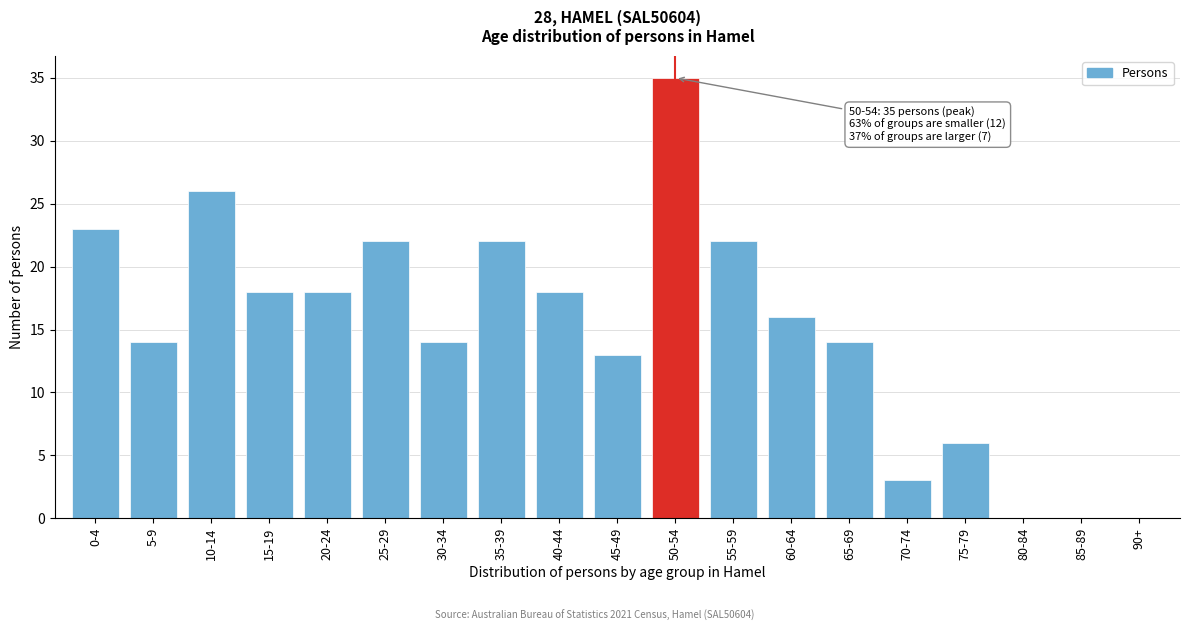

Reading right to left, what are all the values shown in this chart?

90+=0	85-89=0	80-84=0	75-79=6	70-74=3	65-69=14	60-64=16	55-59=22	50-54=35	45-49=13	40-44=18	35-39=22	30-34=14	25-29=22	20-24=18	15-19=18	10-14=26	5-9=14	0-4=23